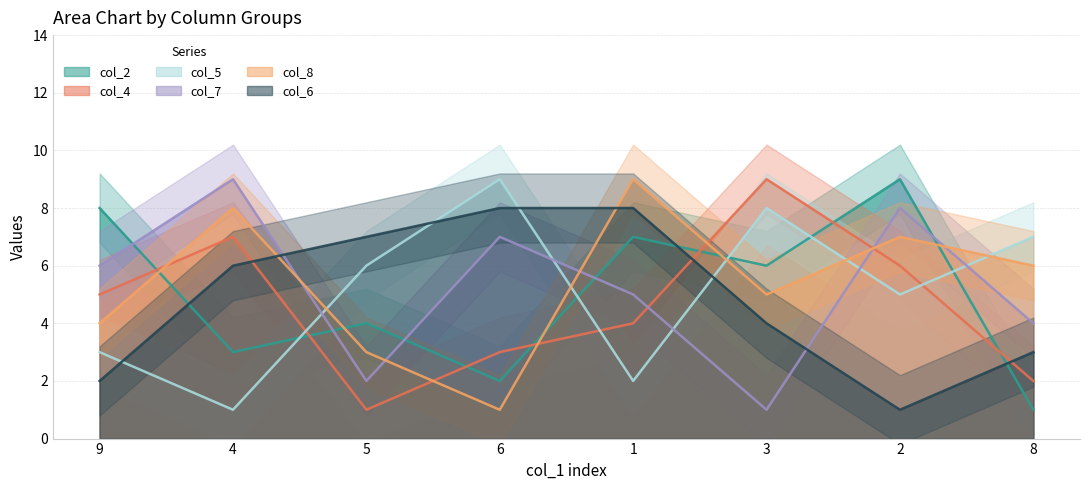

What is the total value across all series at 3?

33